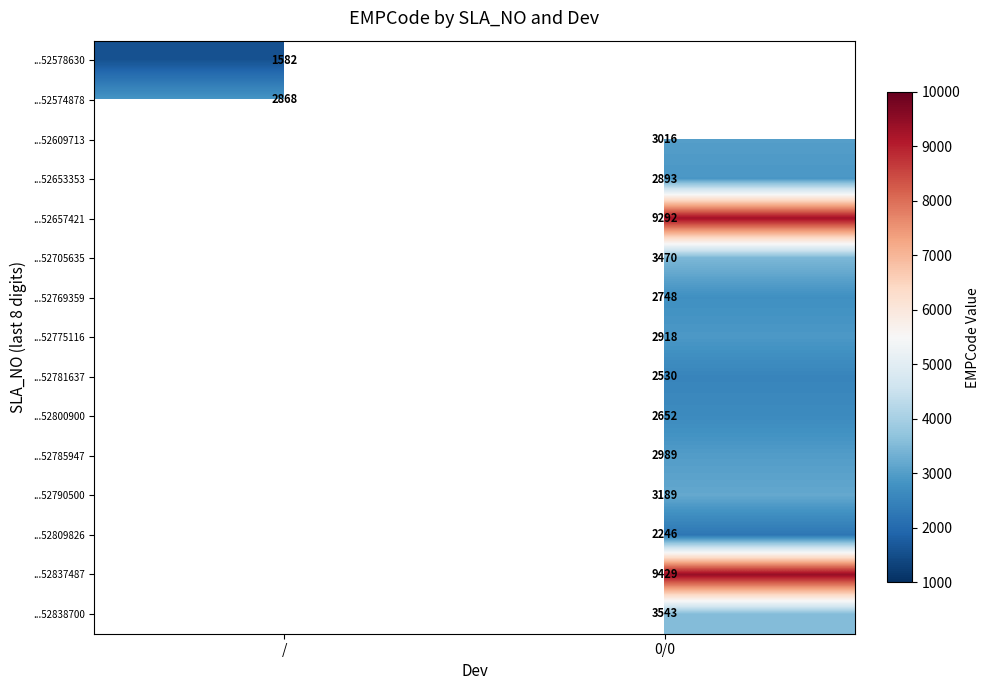

Is the value of ...52705635 at 0/0 greater than the value of ...52574878 at /?

Yes